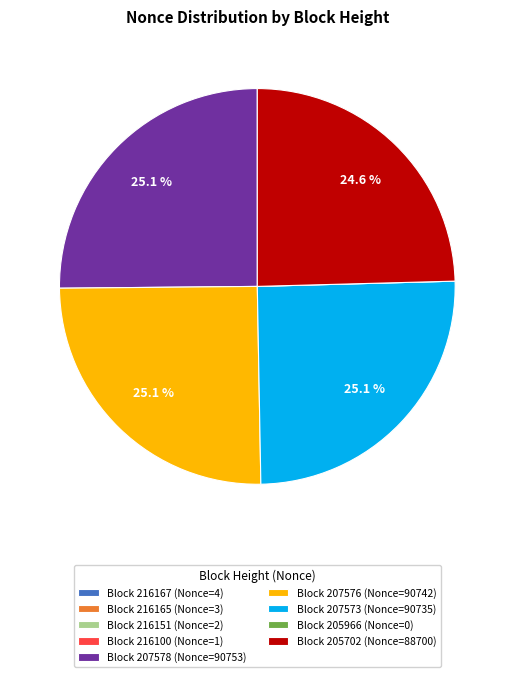

To the nearest percent, what is the average slice percentage?

11%